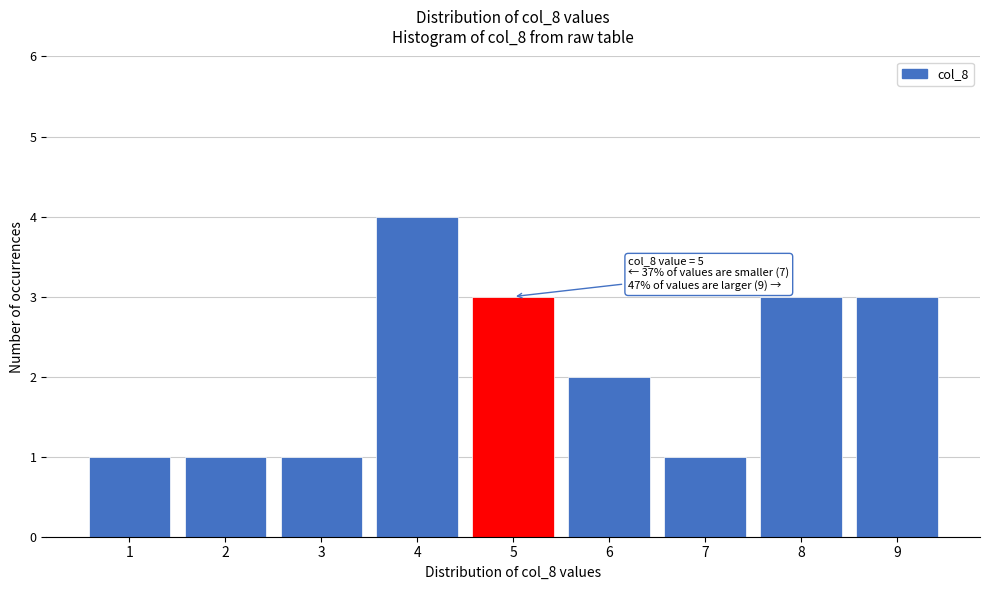

Which range on the x-axis has the tallest bar?

3.5 to 4.5